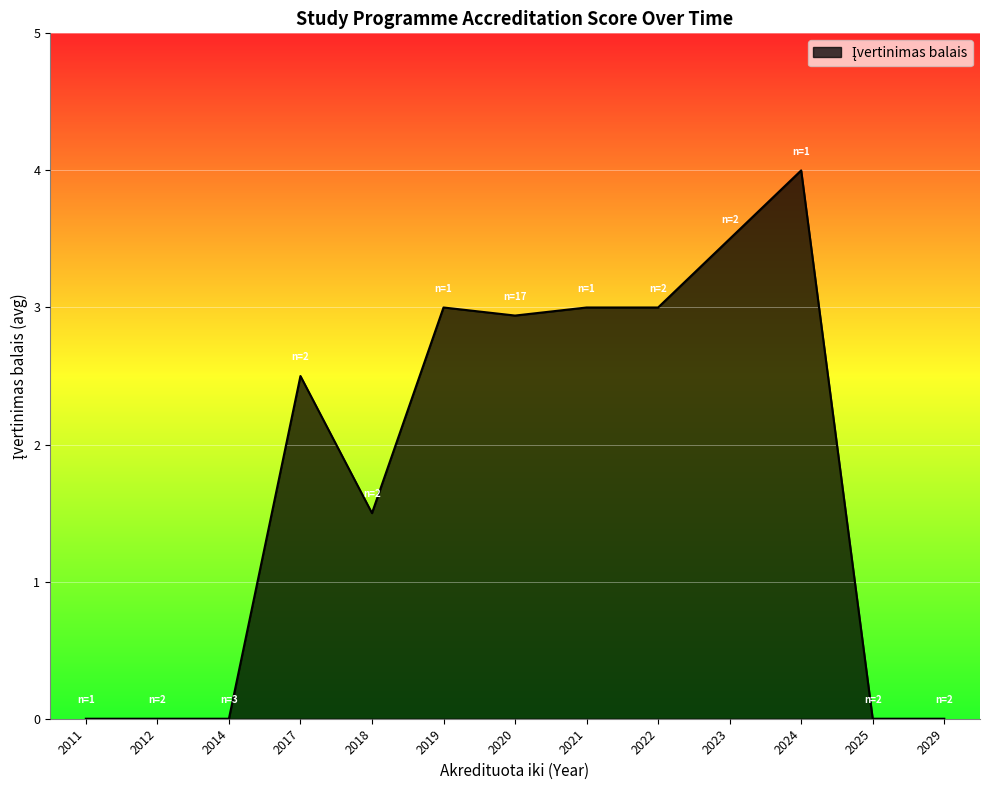

Between 2018 and 2019, which is larger?

2019